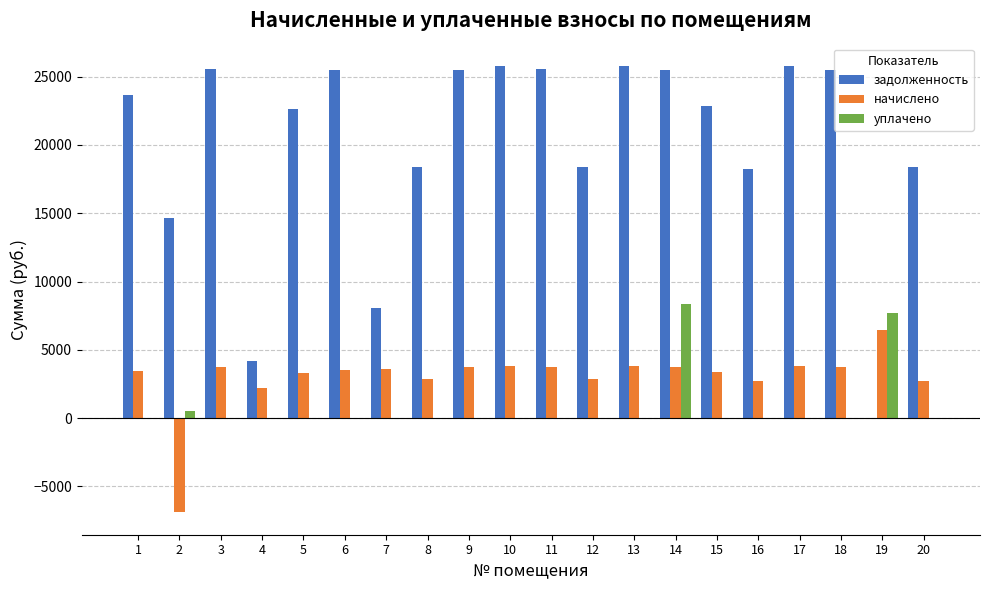

At which category is the sum across all series the highest?

14